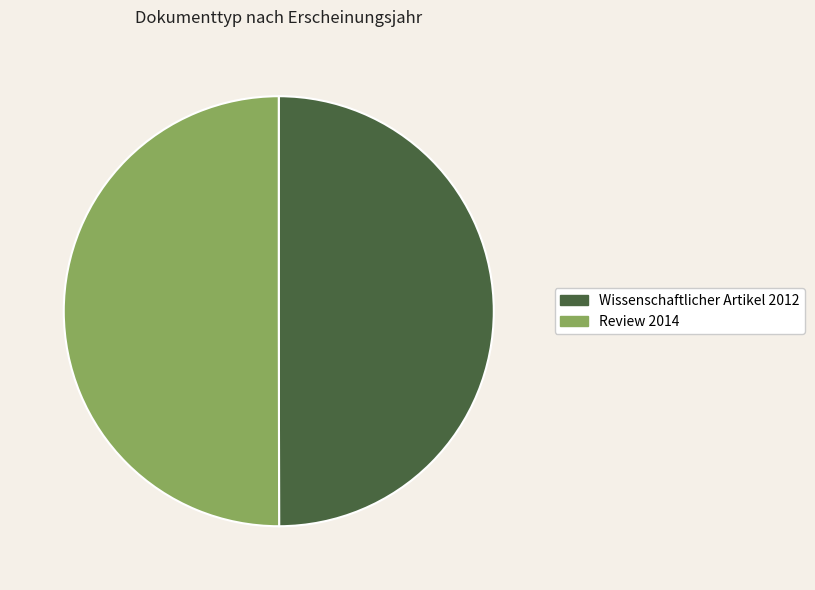

Do Wissenschaftlicher Artikel 2012 and Review 2014 together represent more than half of the pie?

Yes